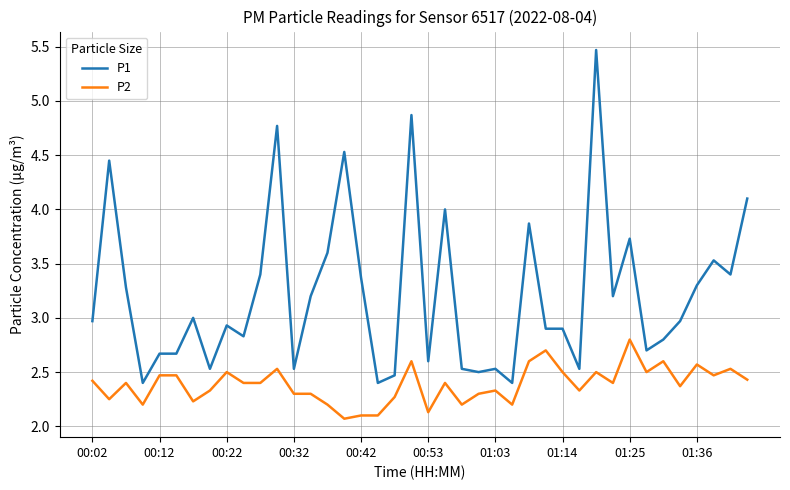

True or false: P1 and P2 intersect in this chart.

False